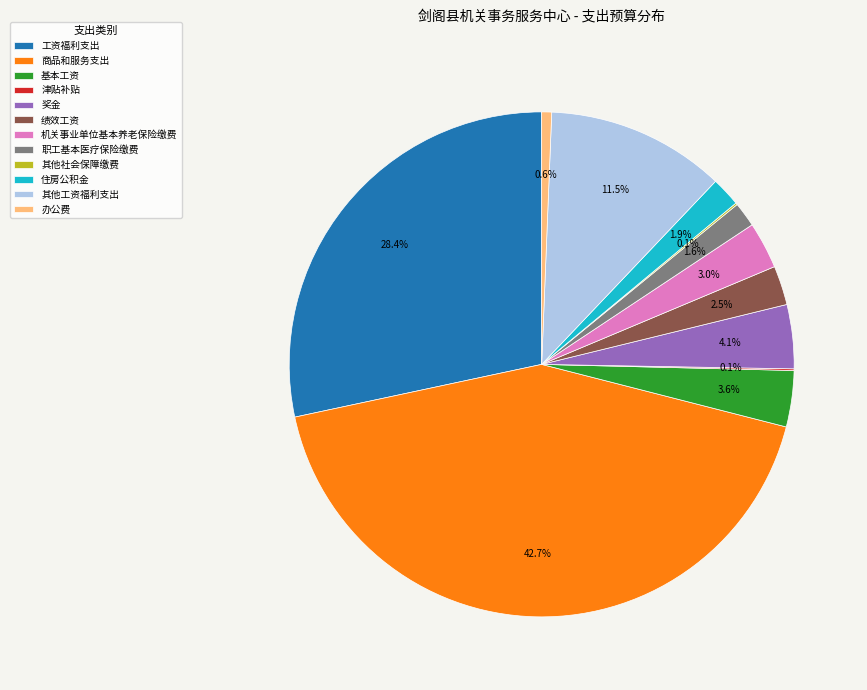

Which slice is the largest?

商品和服务支出